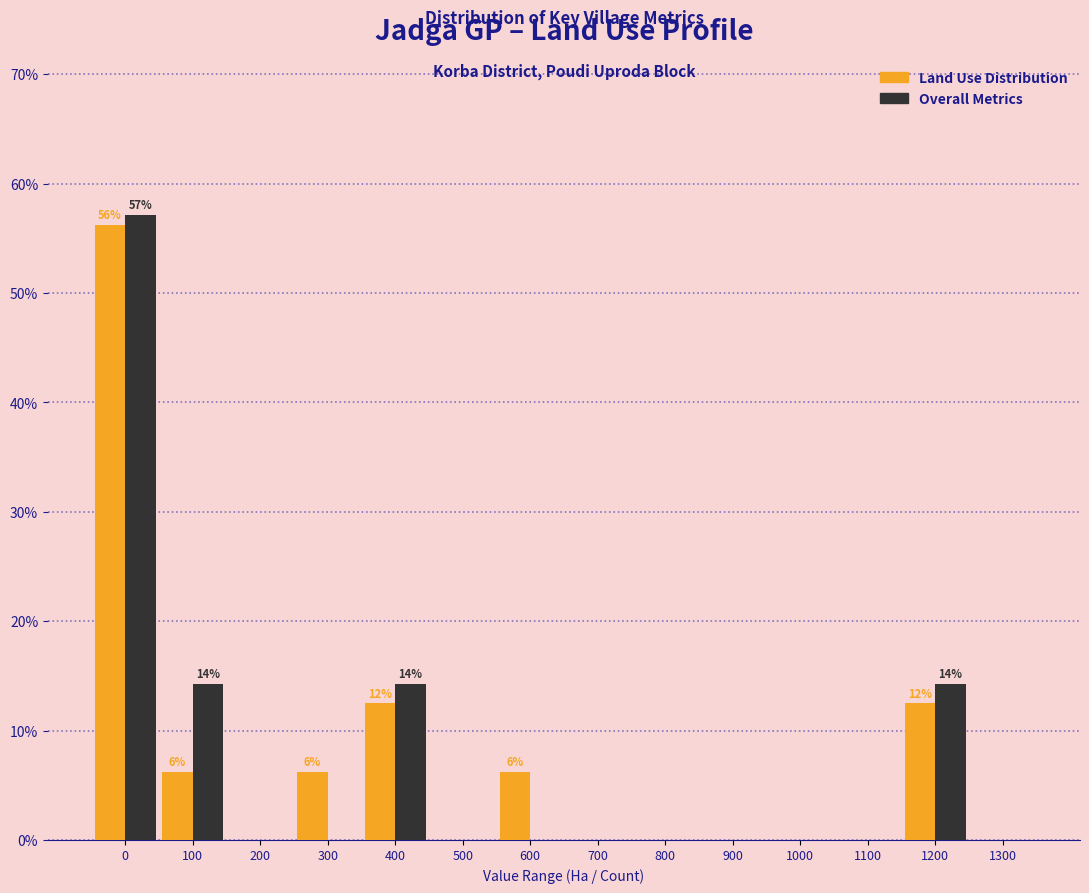

Between 0 and 300, which series saw the biggest shift?

Overall Metrics